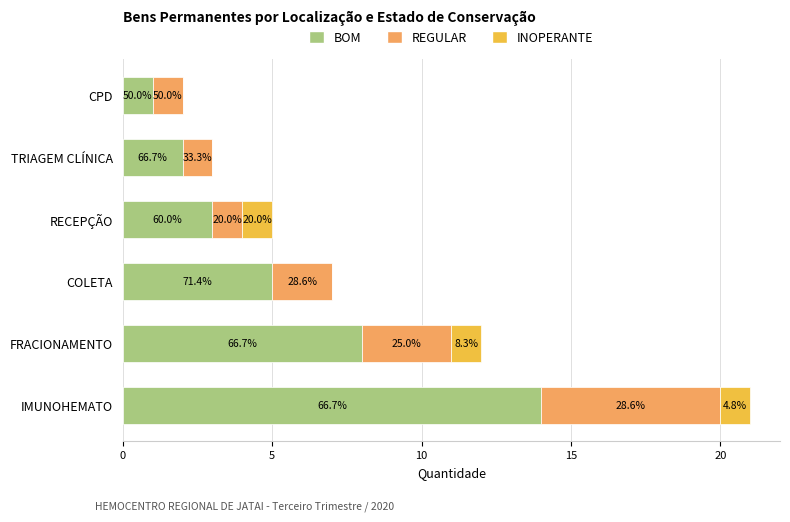

What are all the series names shown in the legend?

BOM, REGULAR, INOPERANTE